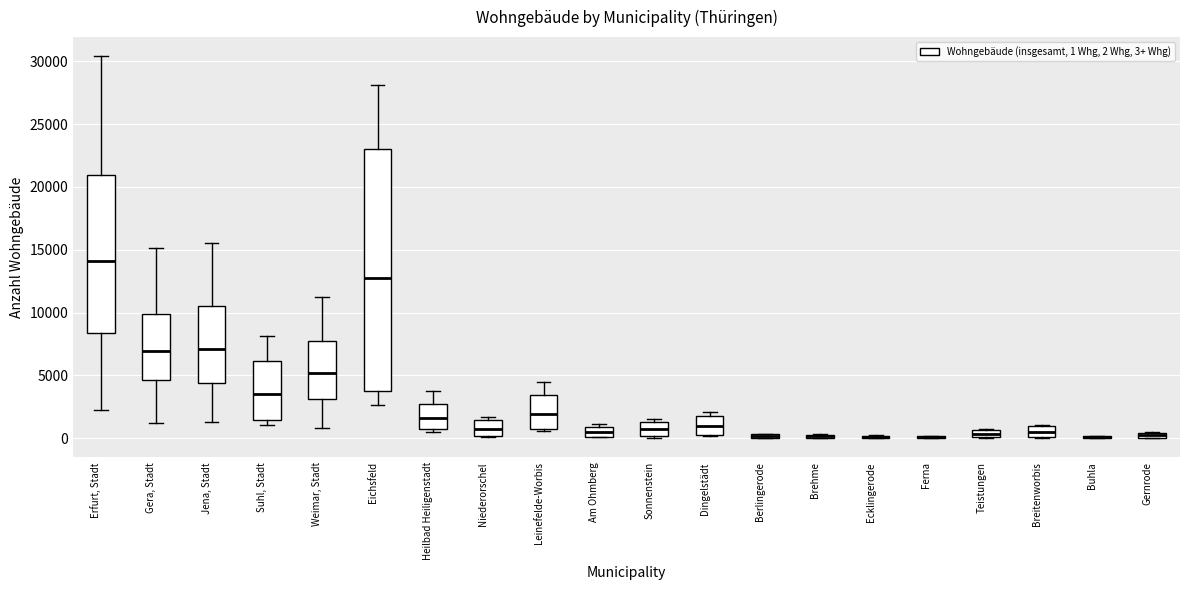

Where is the upper edge of the box for Niederorschel on the y-axis? The values are not printed on the chart, so give them approximately, as read against the axis.

1500